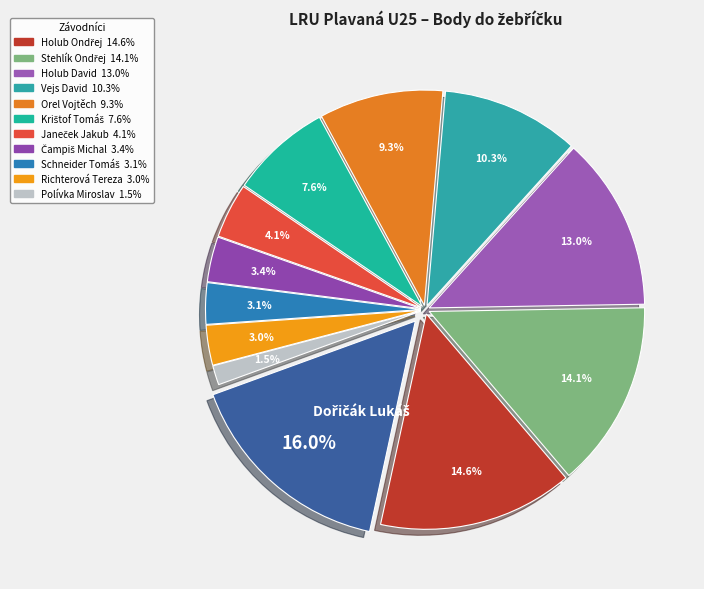

Which has a higher value, Čampiš Michal or Stehlík Ondřej?

Stehlík Ondřej